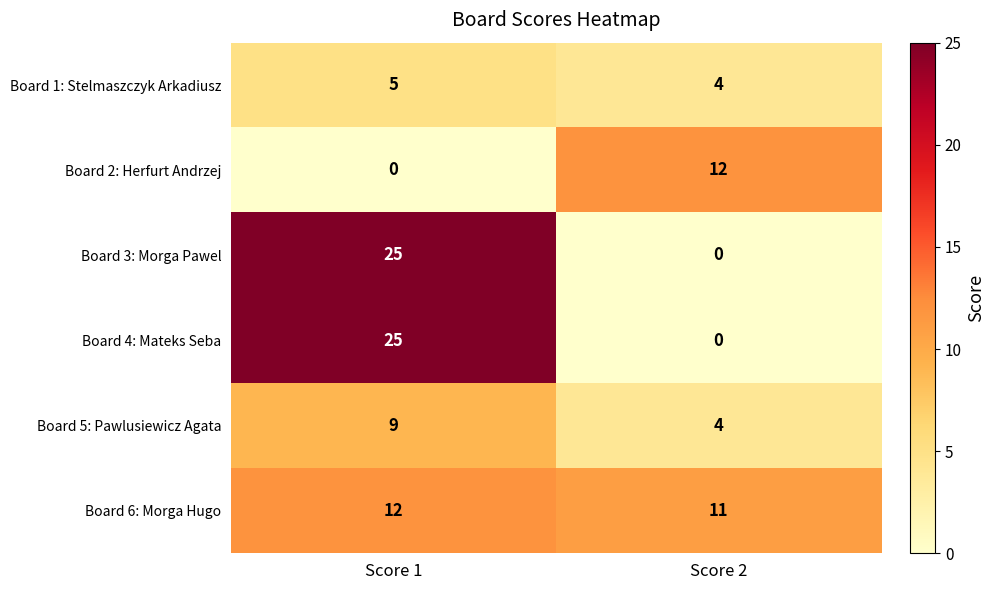

At which category is the sum across all series the highest?

Score 1